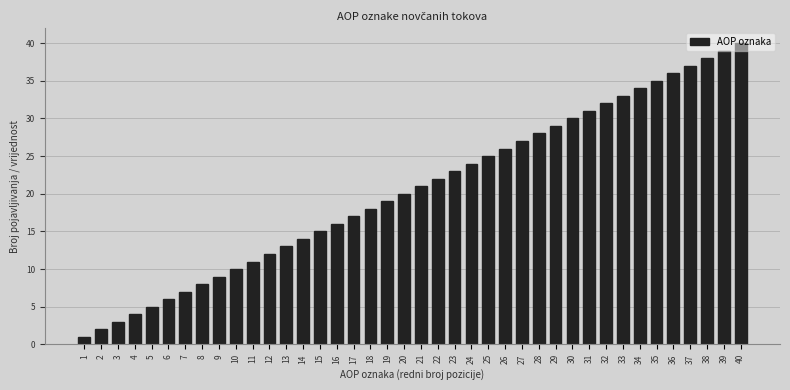

What is the sum of all values?

820